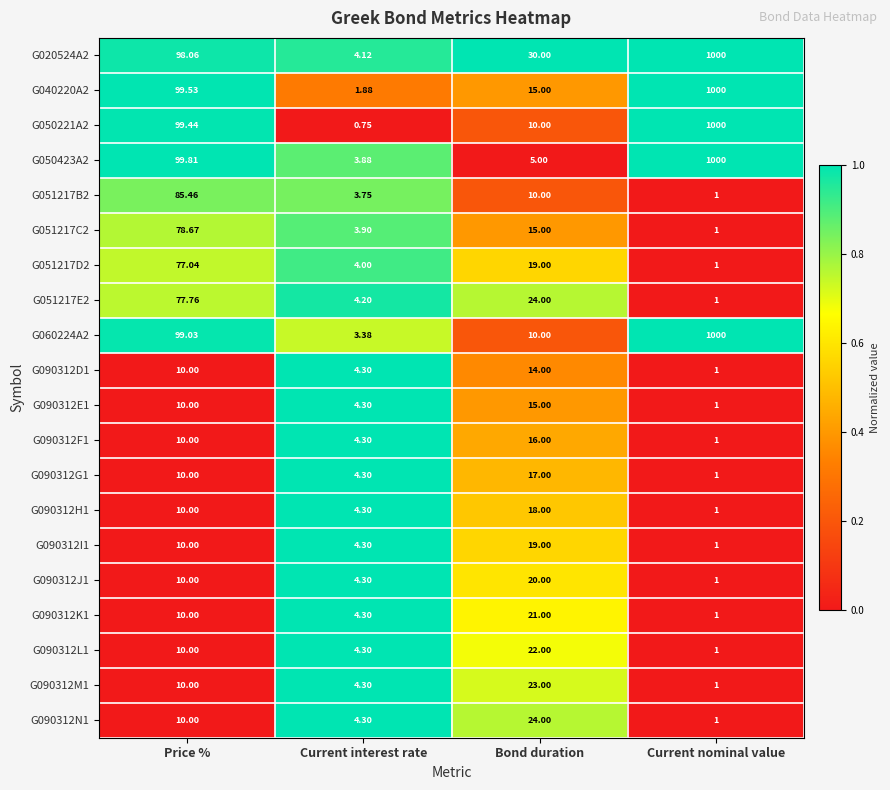

At which label is G051217D2 closest to 39?

Bond duration